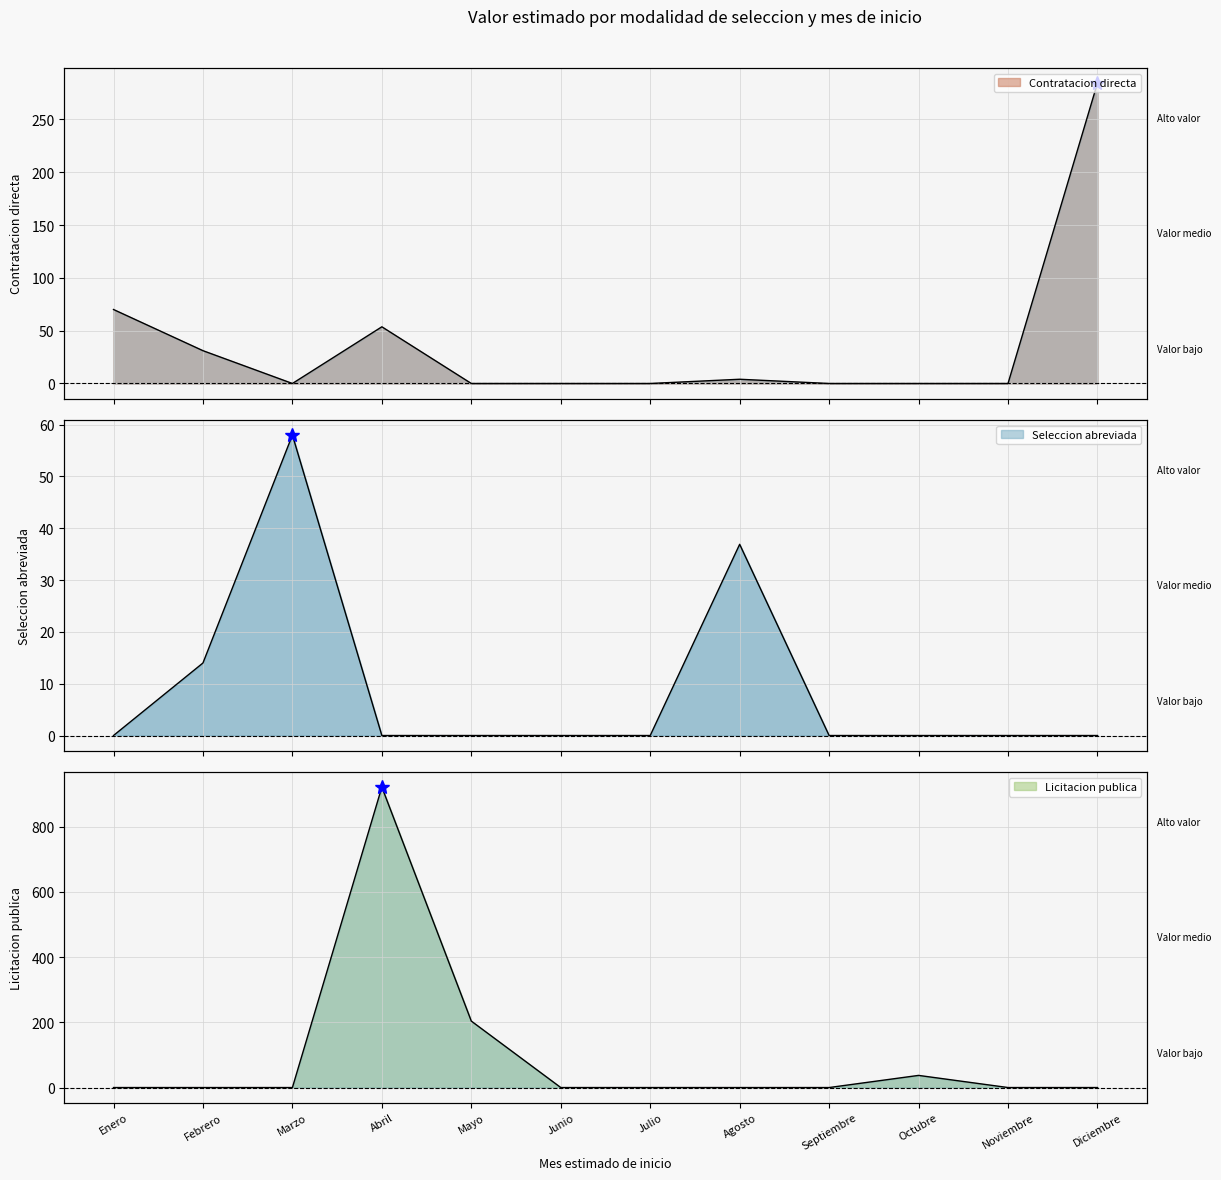

At how many categories does at least one series exceed 717?

1